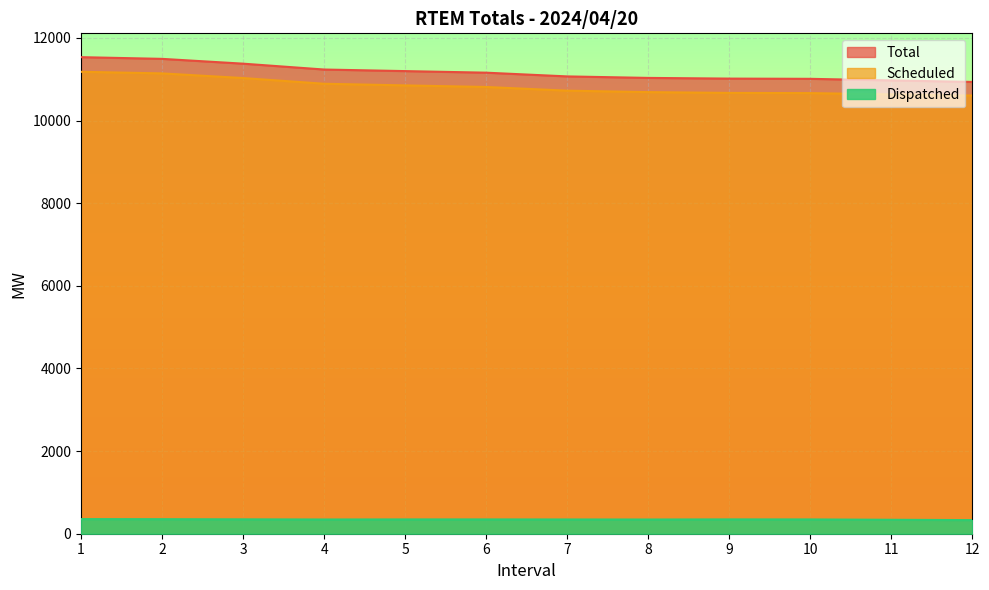

True or false: Total has more than 1 interior local peaks.

False